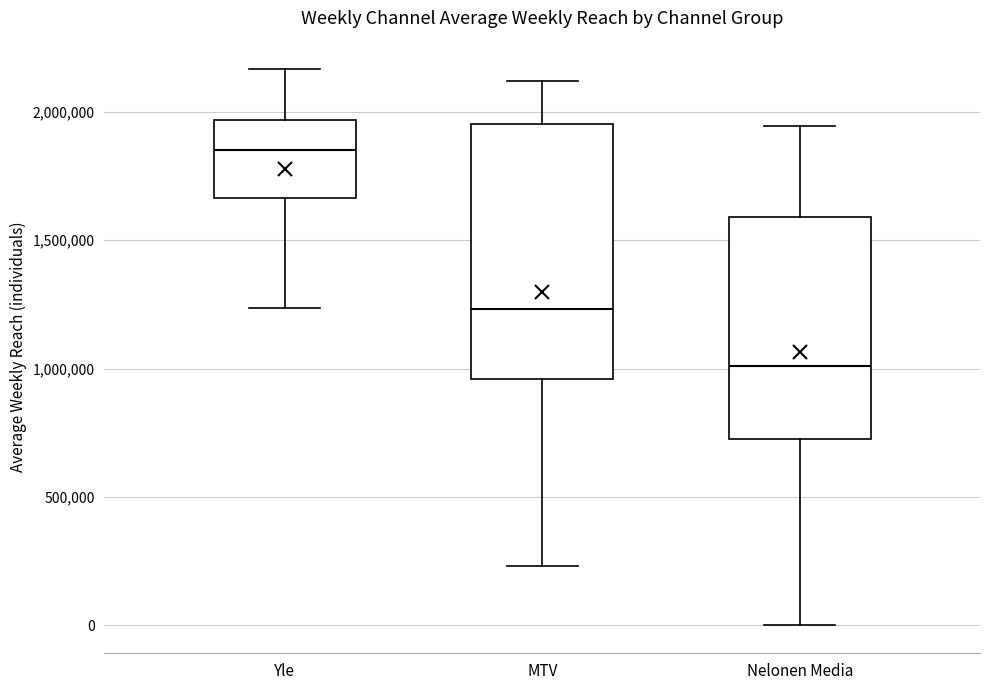

Which box is the tallest, from its lower edge to its upper edge?

MTV